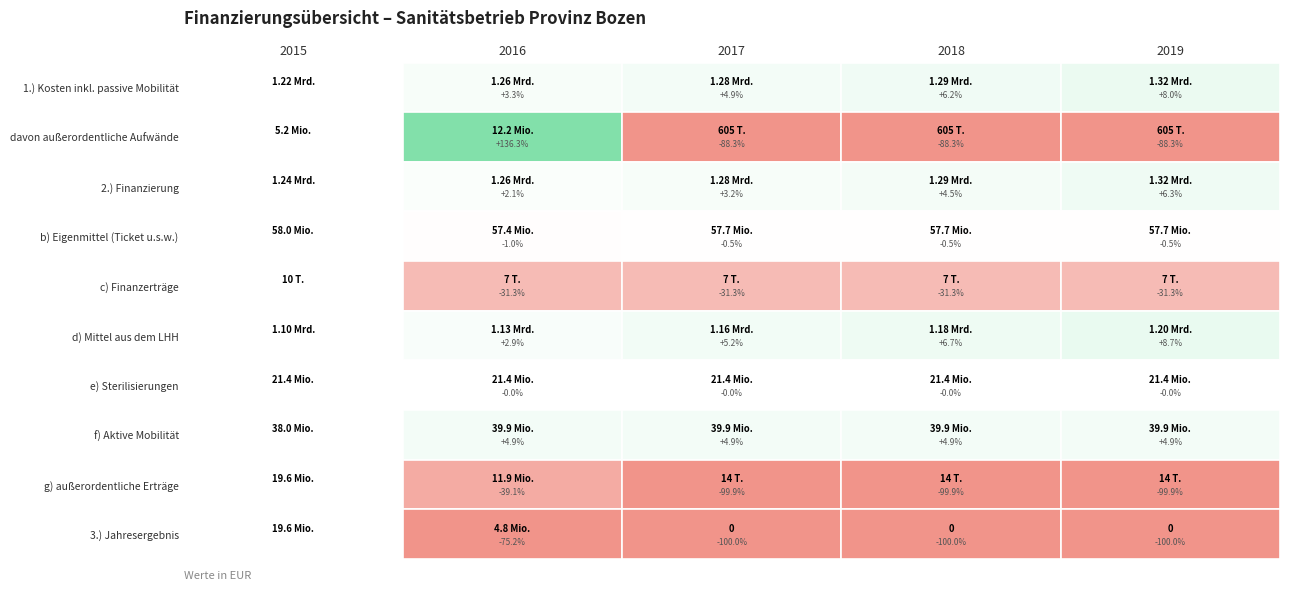

What is the lowest value of the f) Aktive Mobilität series?

38028000.0